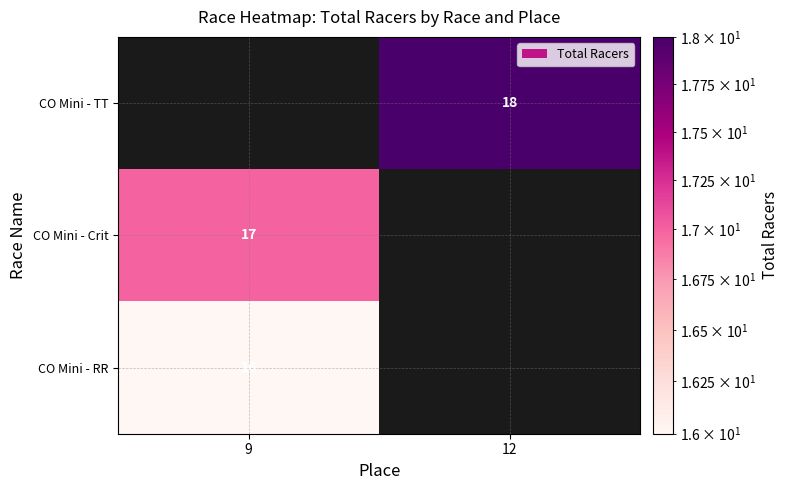

At which category does the chart reach its minimum across all series?

9